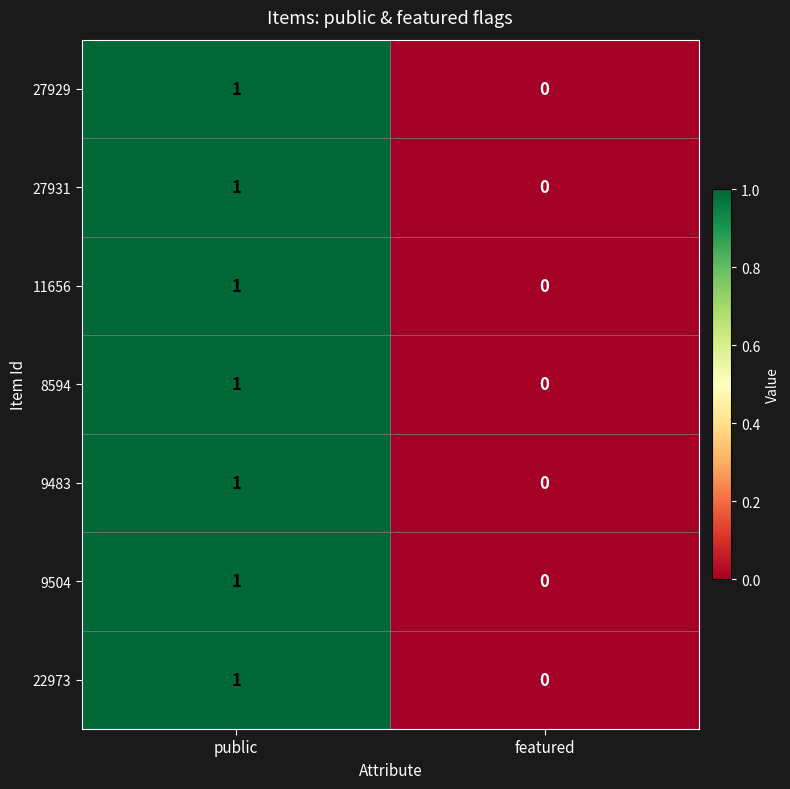

List the labels in order of 11656 value, smallest first.

featured, public